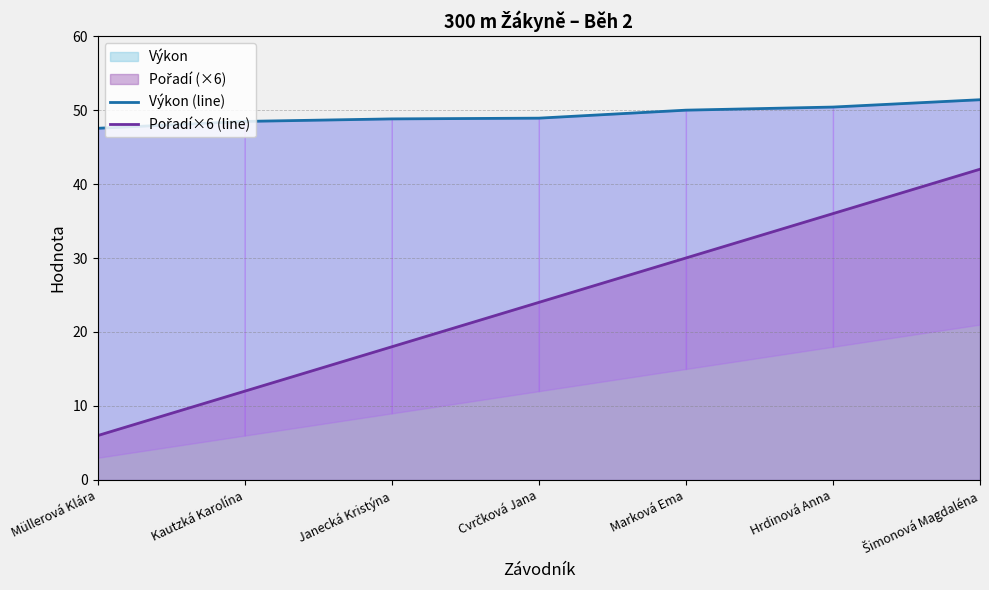

At which category is the sum across all series the highest?

Šimonová Magdaléna